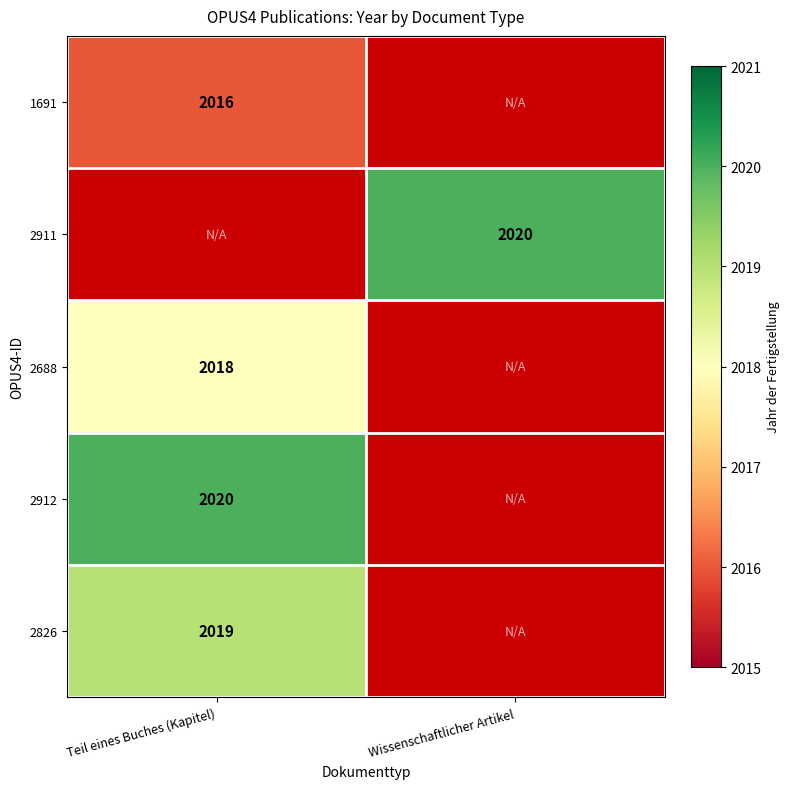

At how many categories does at least one series exceed 2016?

2